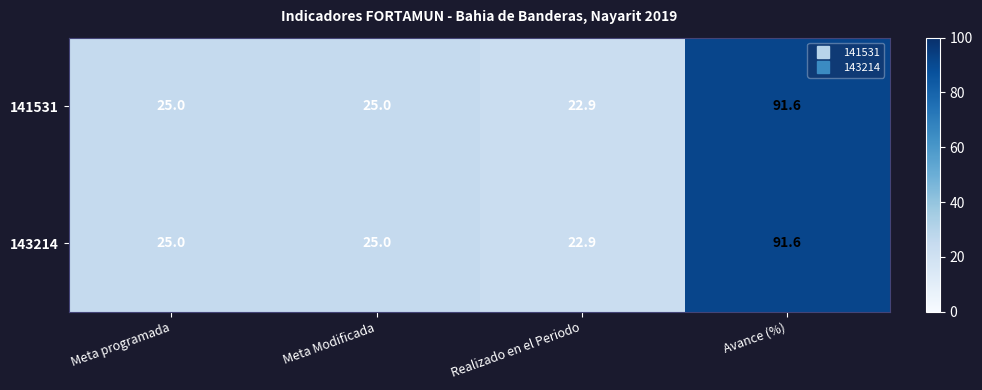

At how many categories does at least one series exceed 35?

1